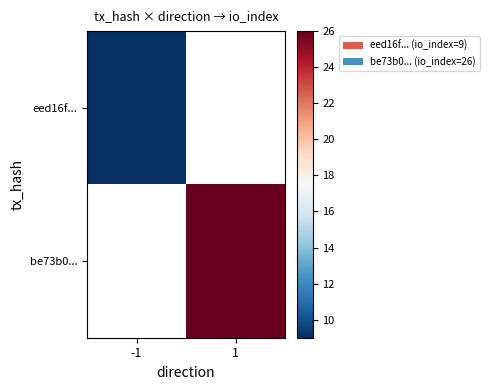

Which series changed the most between -1 and 1?

be73b0...